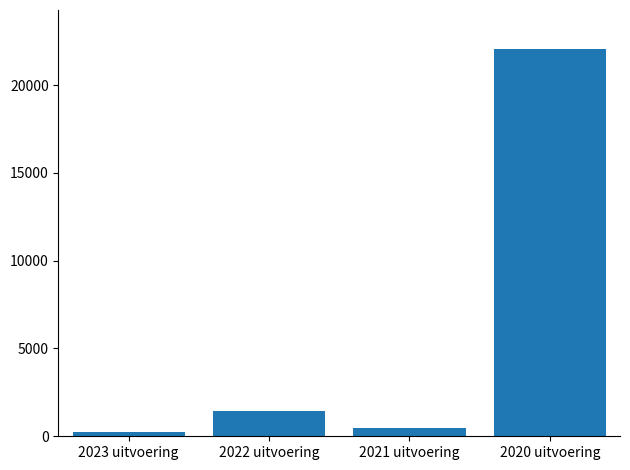

What is the ratio of the value at 2023 uitvoering to the value at 2021 uitvoering?

0.6